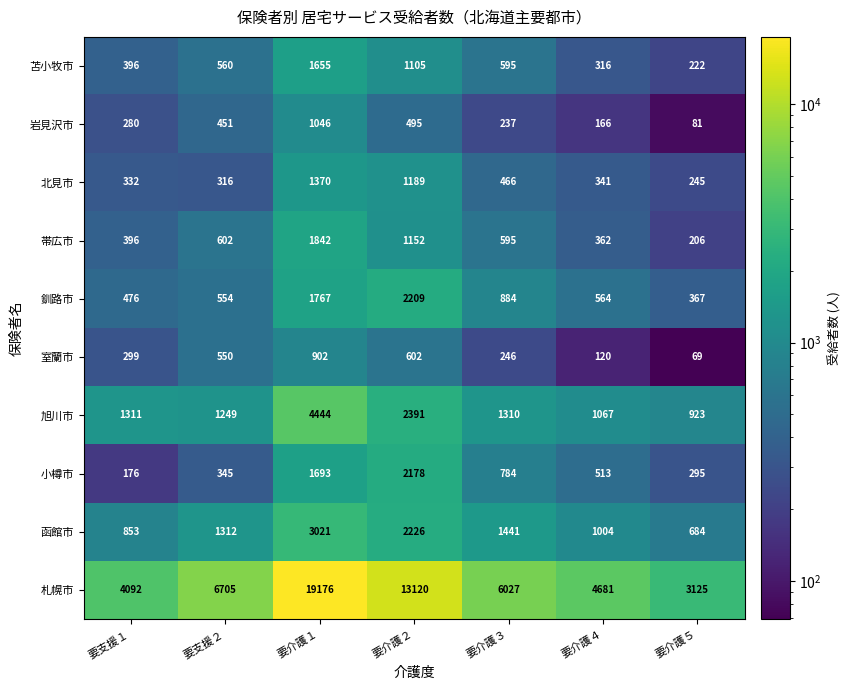

Which series has the widest spread of values?

札幌市